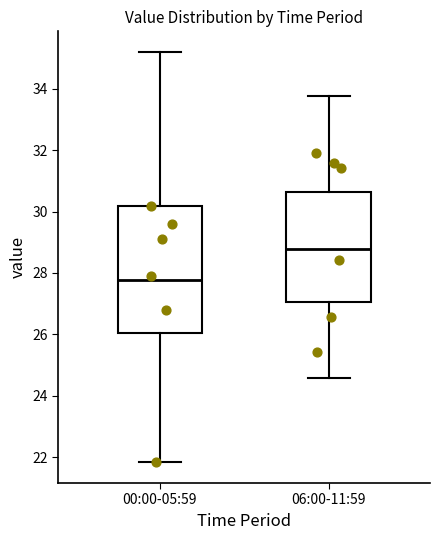

Reading left to right, read every box against the y-axis: the position of its median line, the range the box covers, and the ends of its whiskers. The values are not printed on the chart, so give them approximately, as read against the axis.

00:00-05:59: median 27.8, box 26.0 to 30.2, whiskers 21.8 to 35.2
06:00-11:59: median 28.8, box 27.0 to 30.6, whiskers 24.6 to 33.8